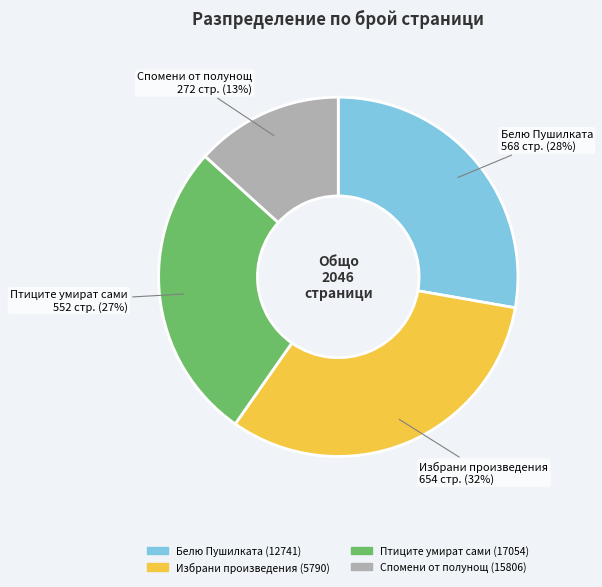

What is the smallest slice in the pie chart?

Спомени от полунощ (15806)